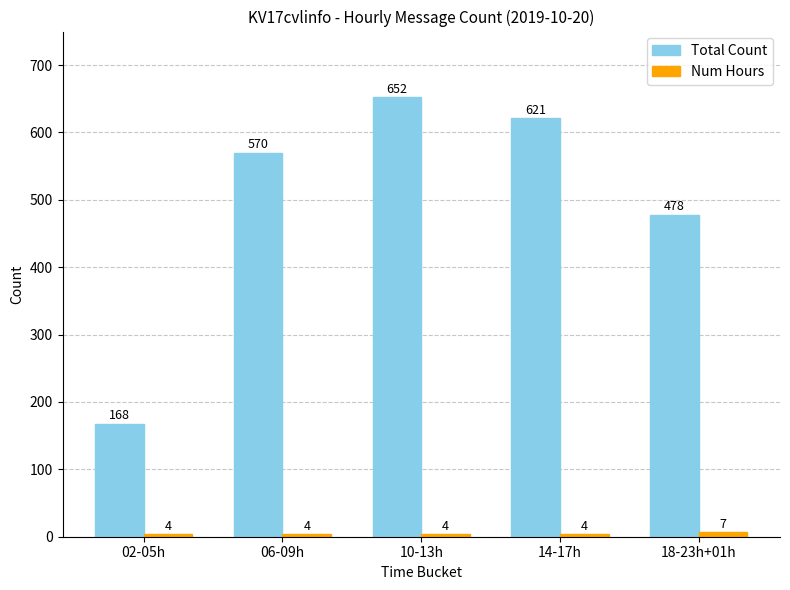

What is the difference between the maximum and second lowest values in the Total Count series?

174